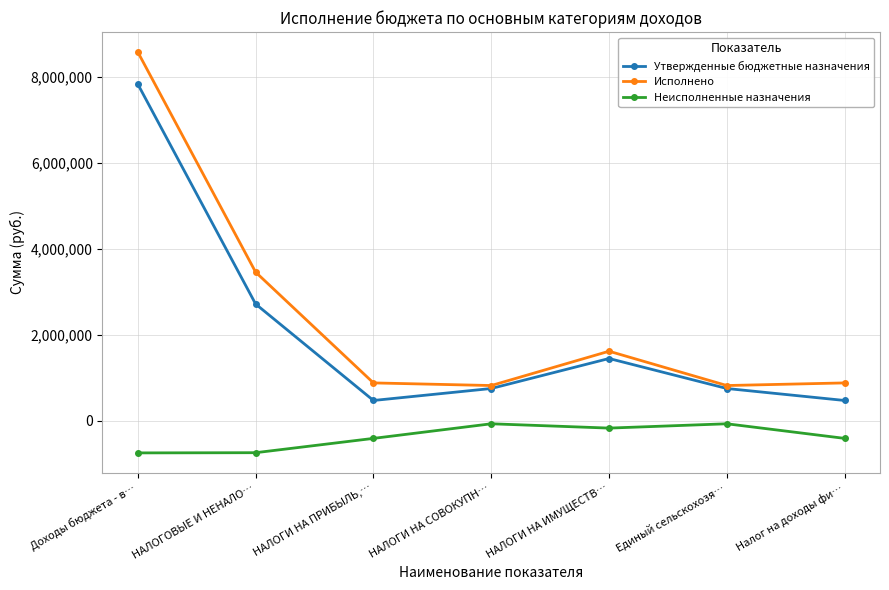

Which series has the largest total across all categories?

Исполнено